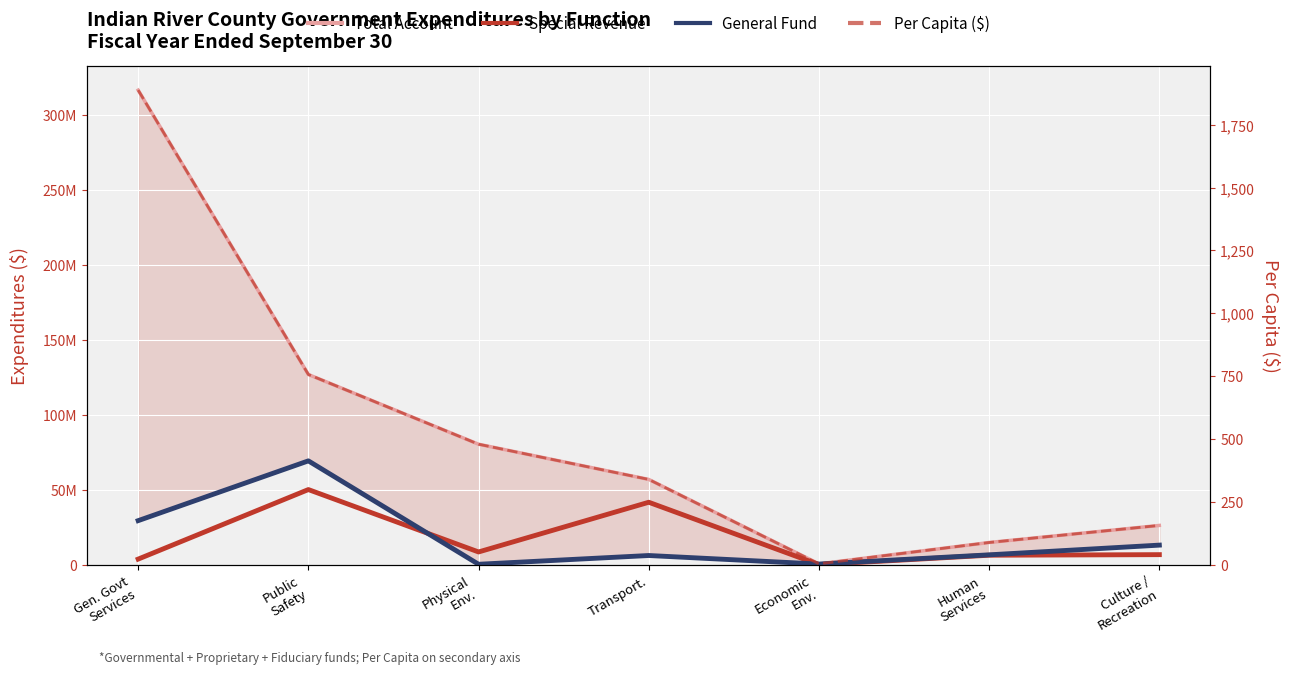

Between Human
Services and Culture /
Recreation, which is larger?

Culture /
Recreation